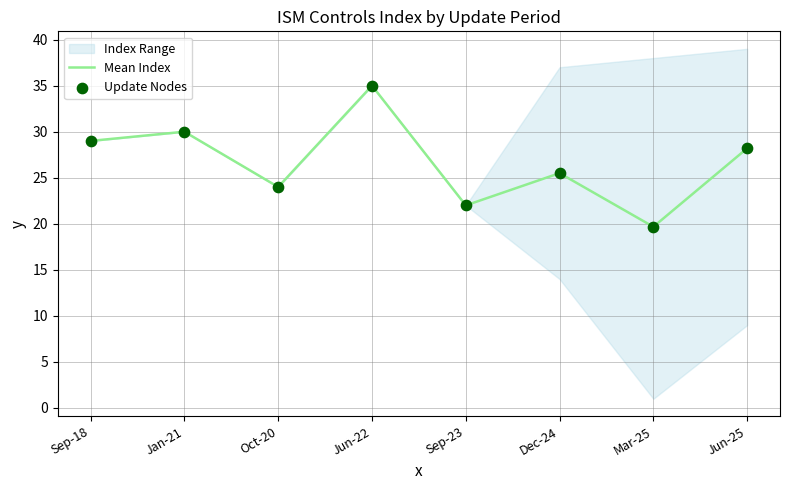

At which category is the sum across all series the highest?

Jun-22